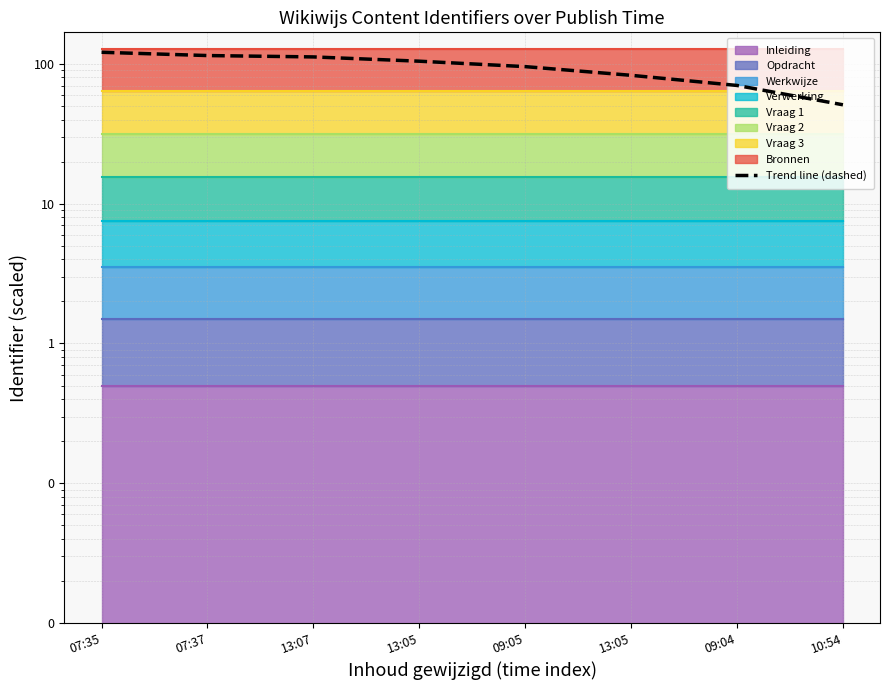

How many lines are shown in the chart?

1